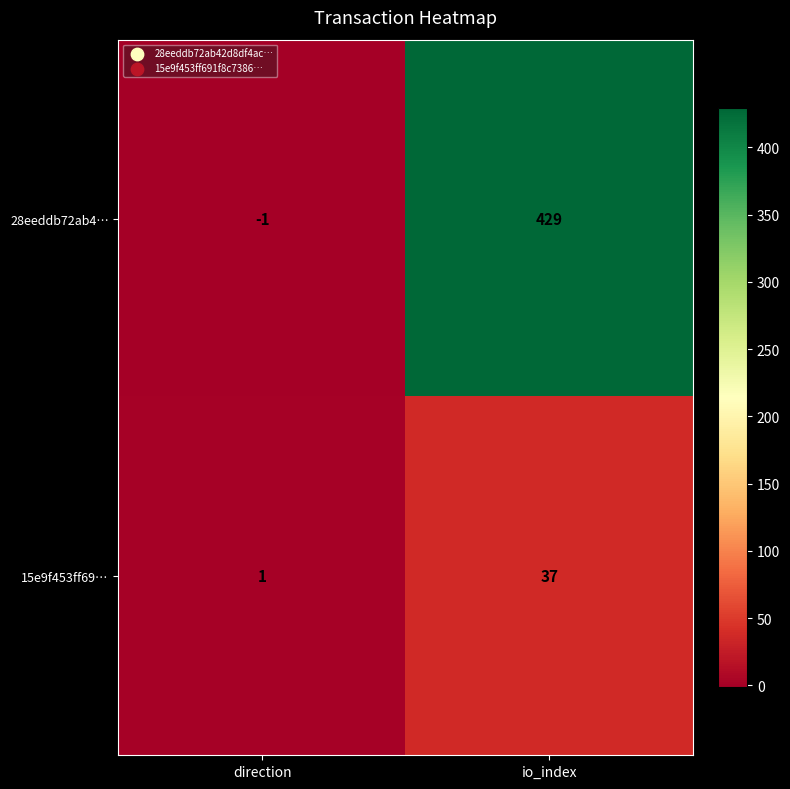

Which category has the lowest value across all series?

direction